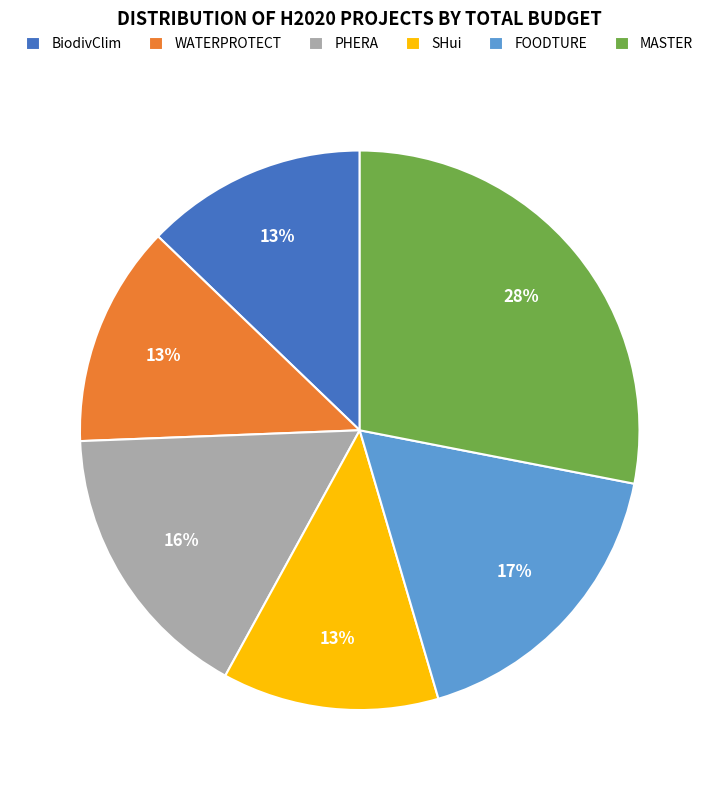

What is the ratio of the value at WATERPROTECT to the value at SHui?

1.0